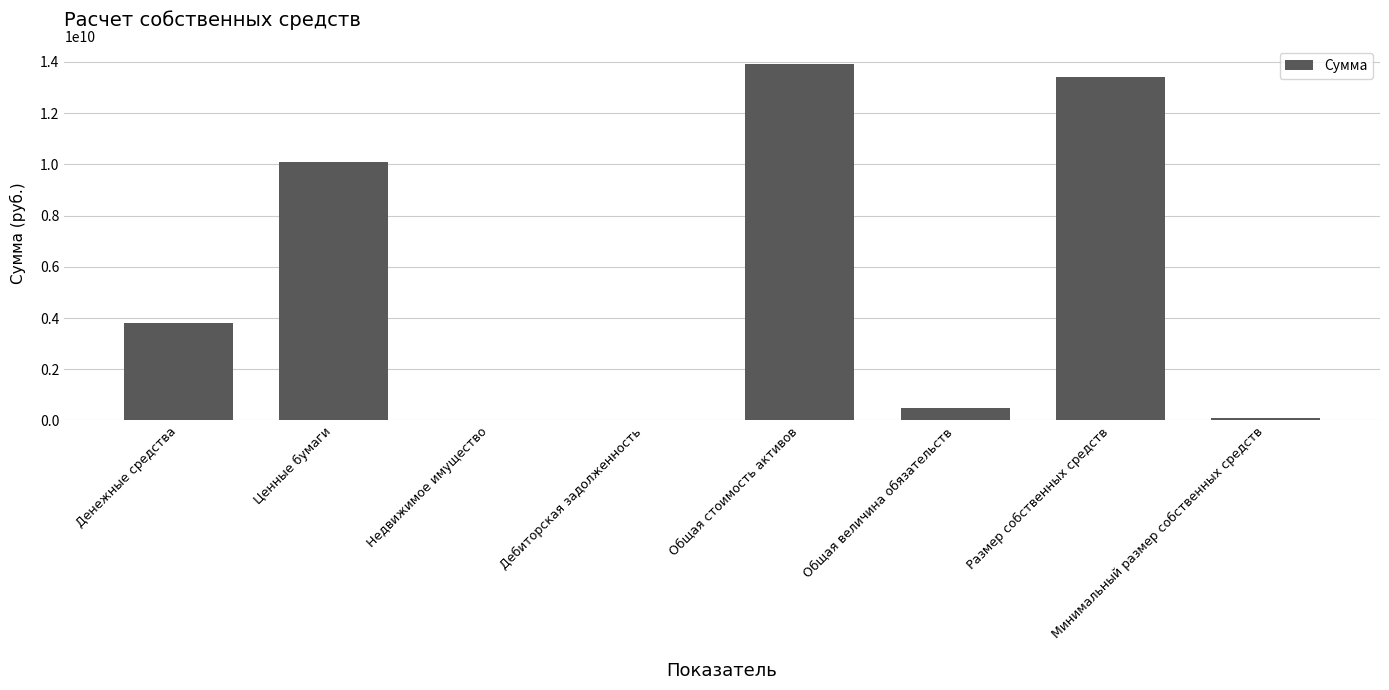

What is the greatest value displayed?

13907205116.1